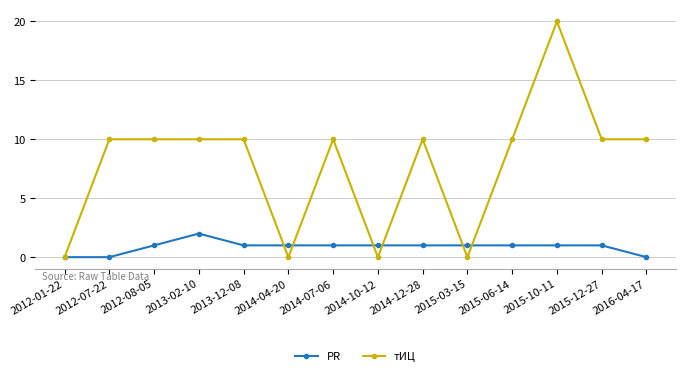

True or false: тИЦ has more than 2 points higher than both neighbors.

True